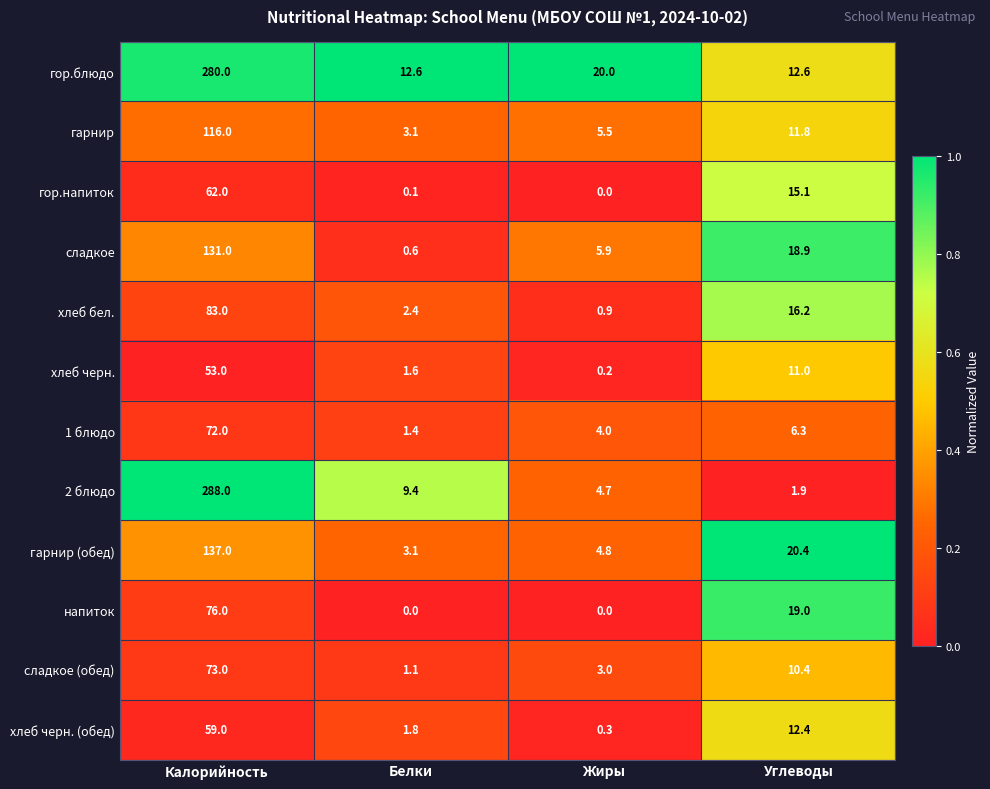

The value of гарнир (обед) at Калорийность is 137.0. True or false?

True